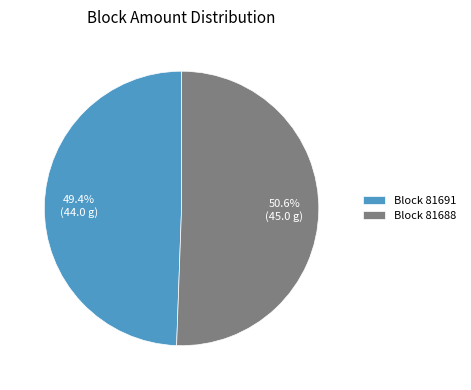

What is the smallest slice in the pie chart?

Block 81691